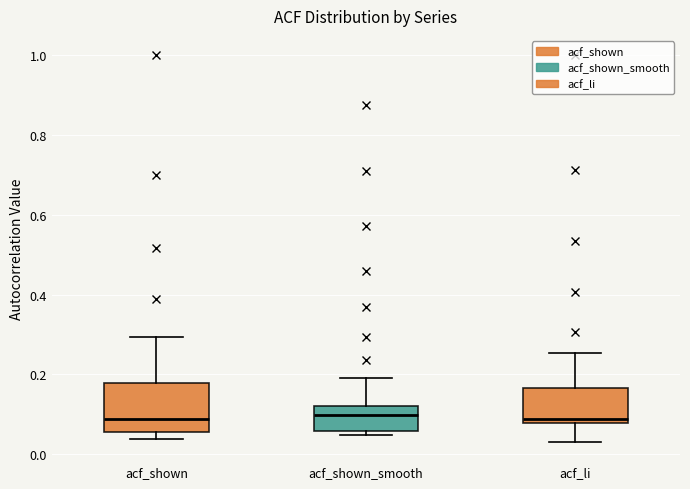

Comparing the boxes themselves (not the whiskers), which one is the tallest?

acf_shown